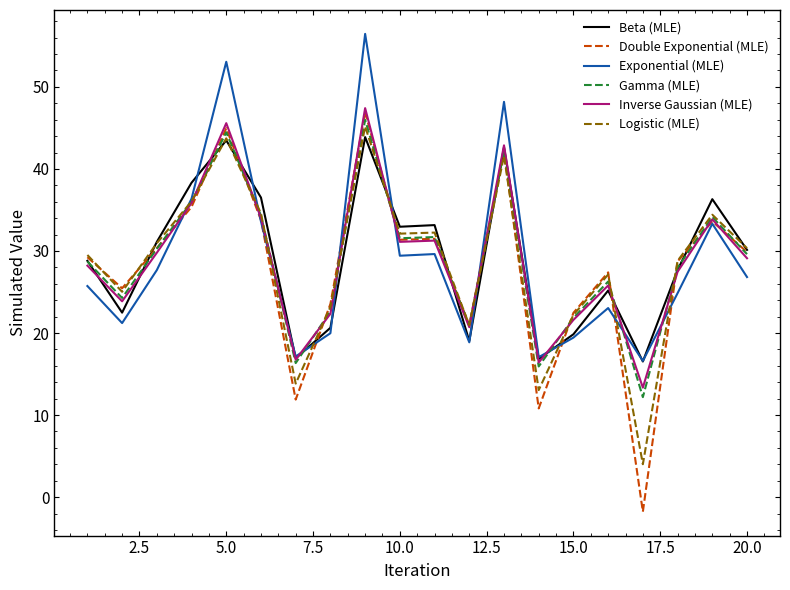

What is the maximum value shown in the chart?

56.5